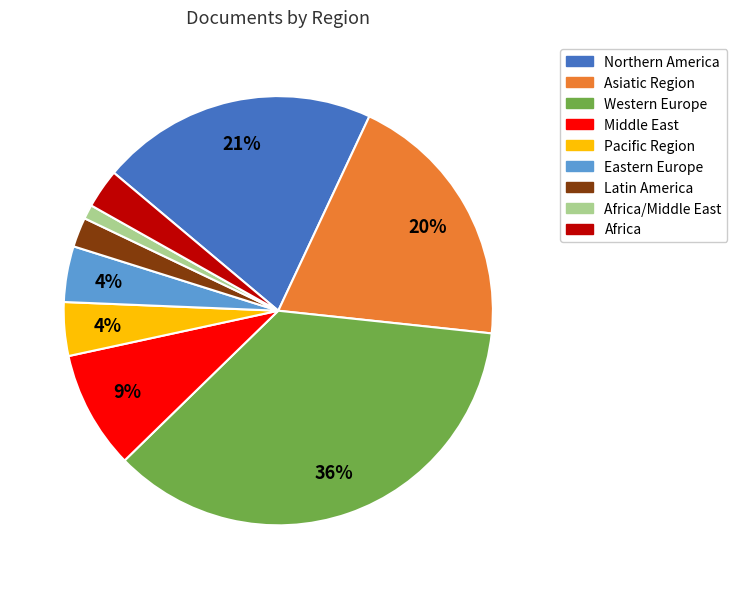

Is there any slice that represents more than half of the pie?

No